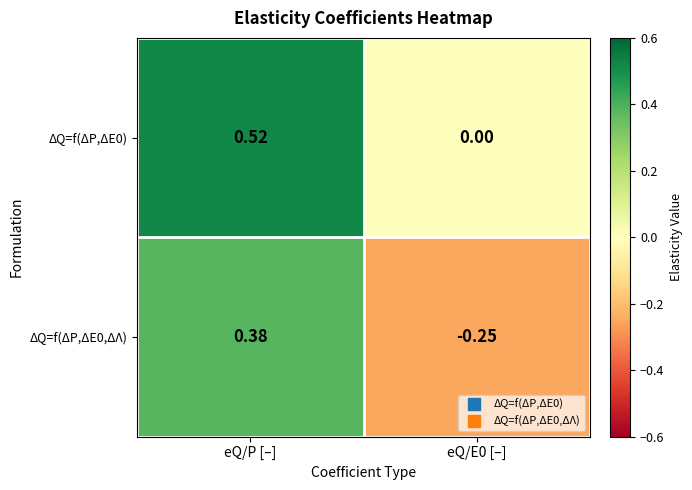

How many values in the ΔQ=f(ΔP,ΔE0) series exceed 0?

1